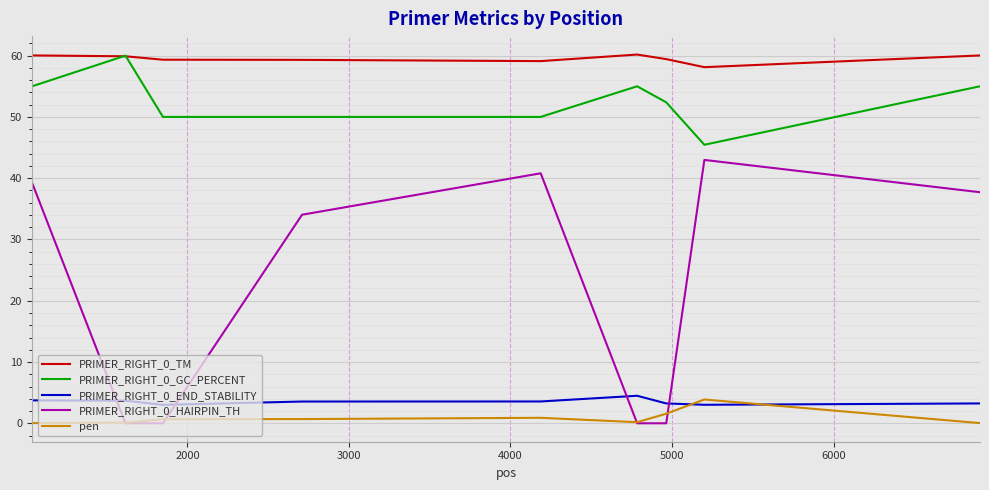

How many times do PRIMER_RIGHT_0_END_STABILITY and pen cross each other?

2